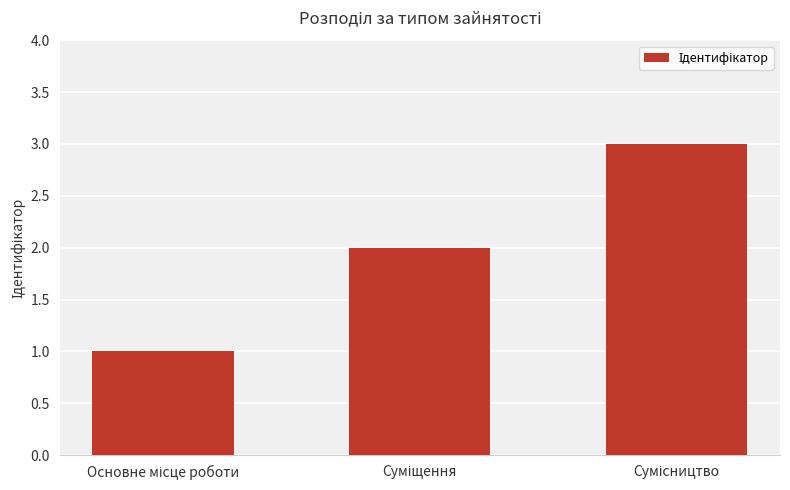

How many data points does each series have?

3